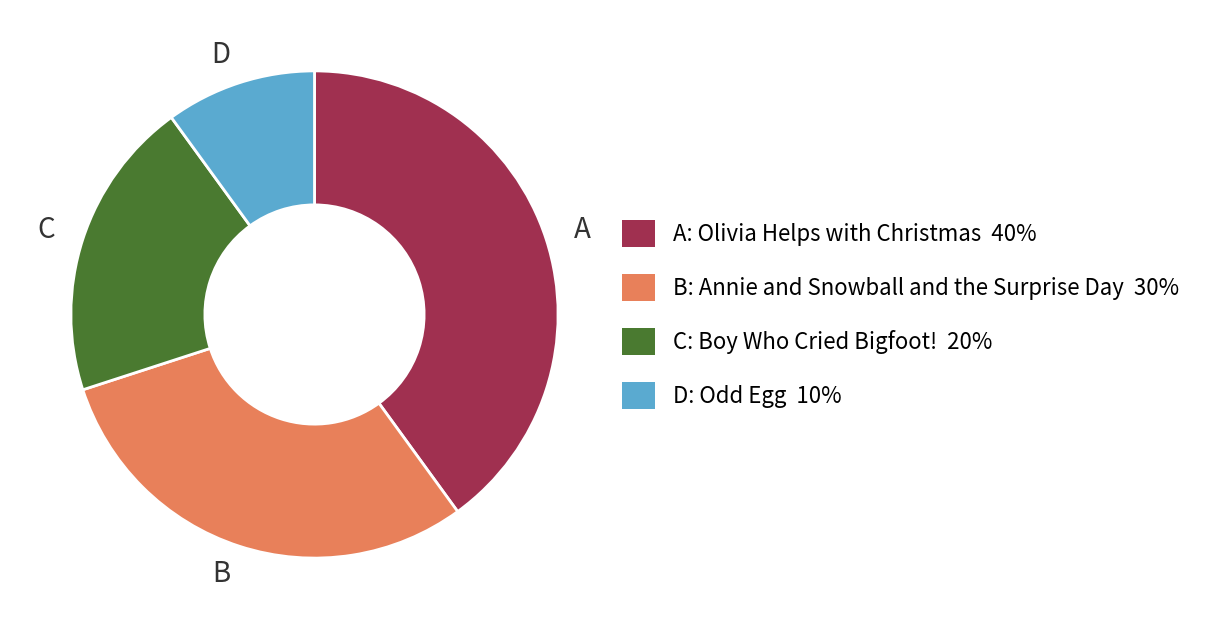

Which has a higher value, C or B?

B